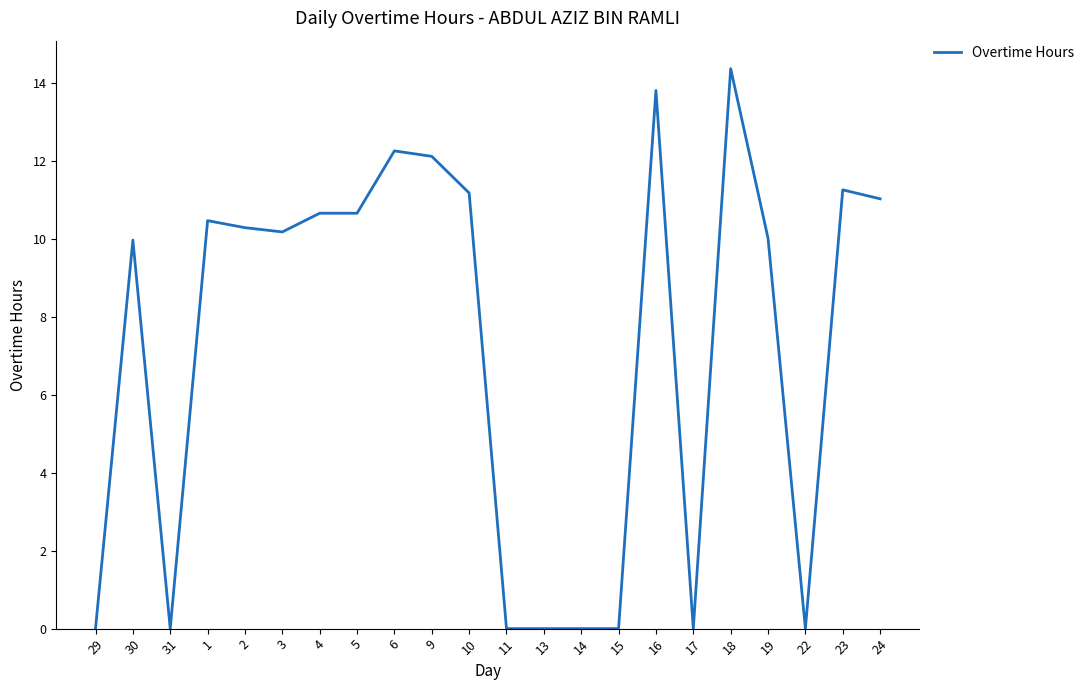

Between 6 and 18, which is larger?

18